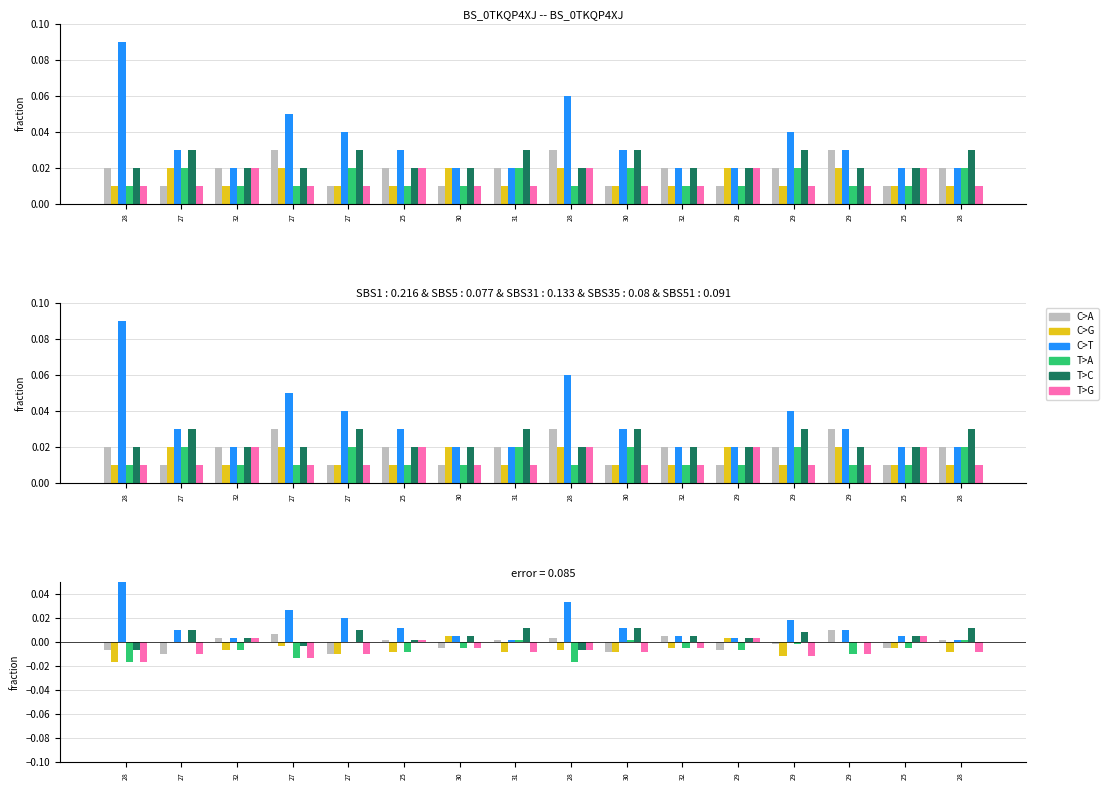

The value of C>T at 28 is 0.0. True or false?

True